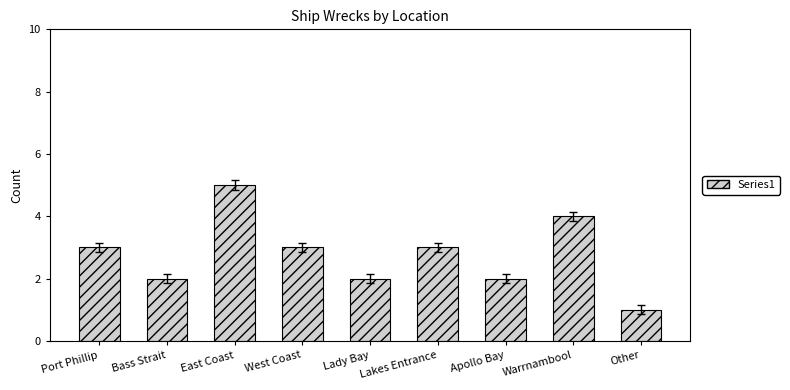

Between Other and Lady Bay, which is larger?

Lady Bay